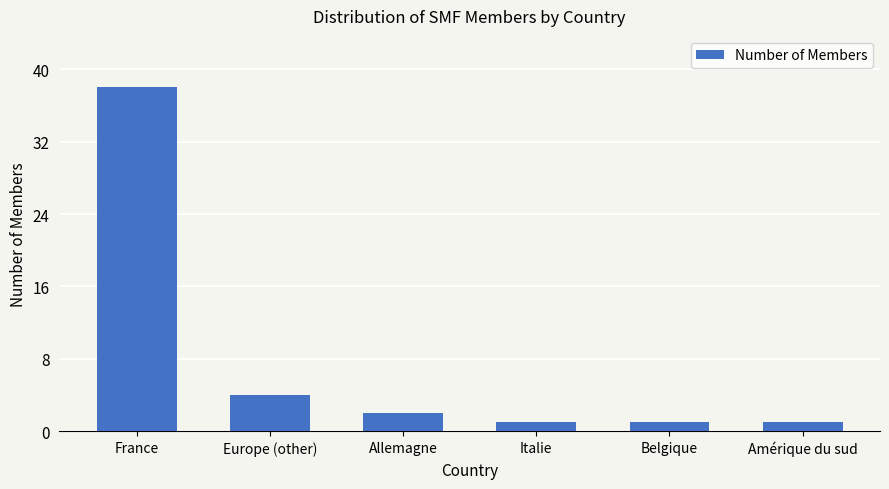

The value at Belgique is 1. True or false?

True